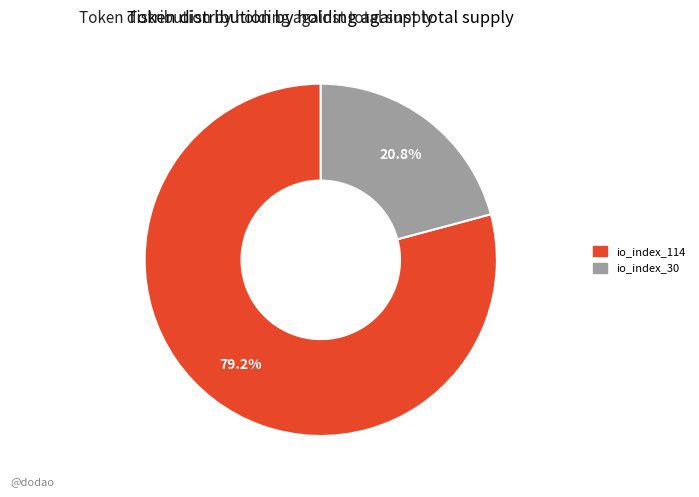

Which has a higher value, io_index_114 or io_index_30?

io_index_114